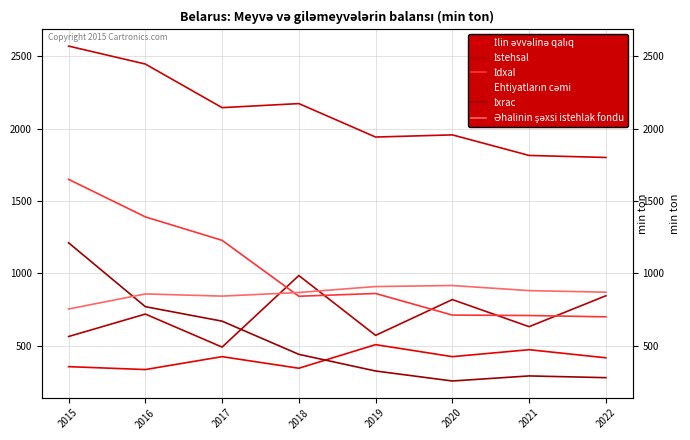

Where is the first local maximum for İlin əvvəlinə qalıq?

2017